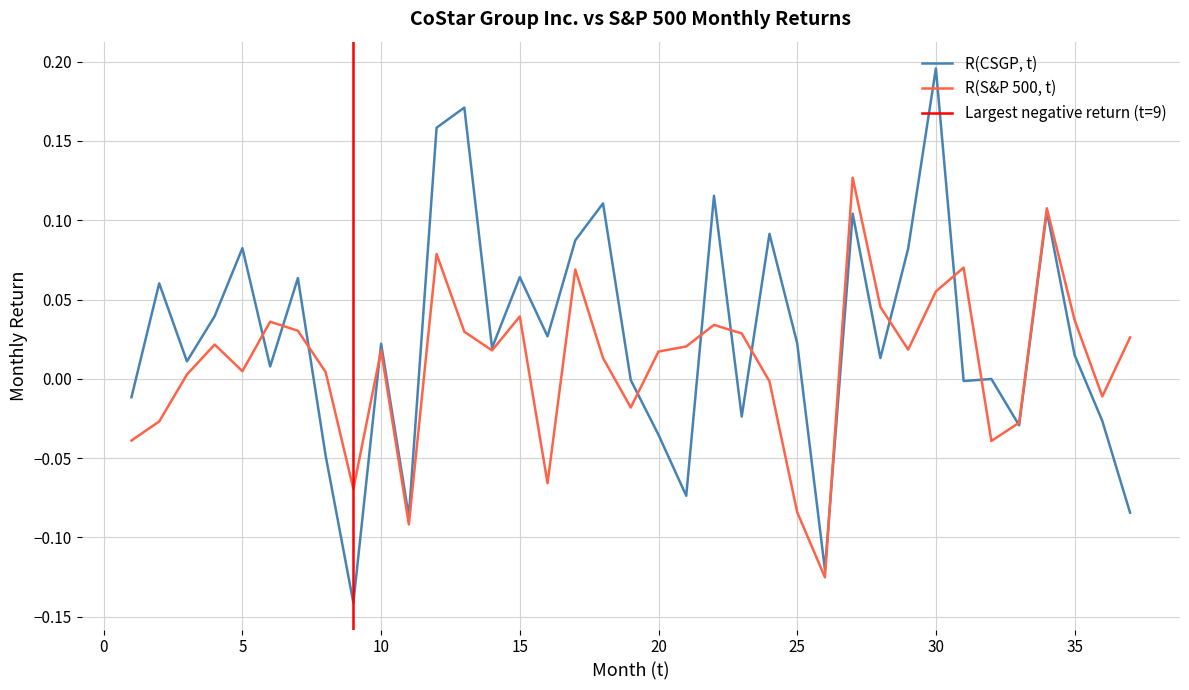

What are all the series names shown in the legend?

R(CSGP, t), R(S&P 500, t)